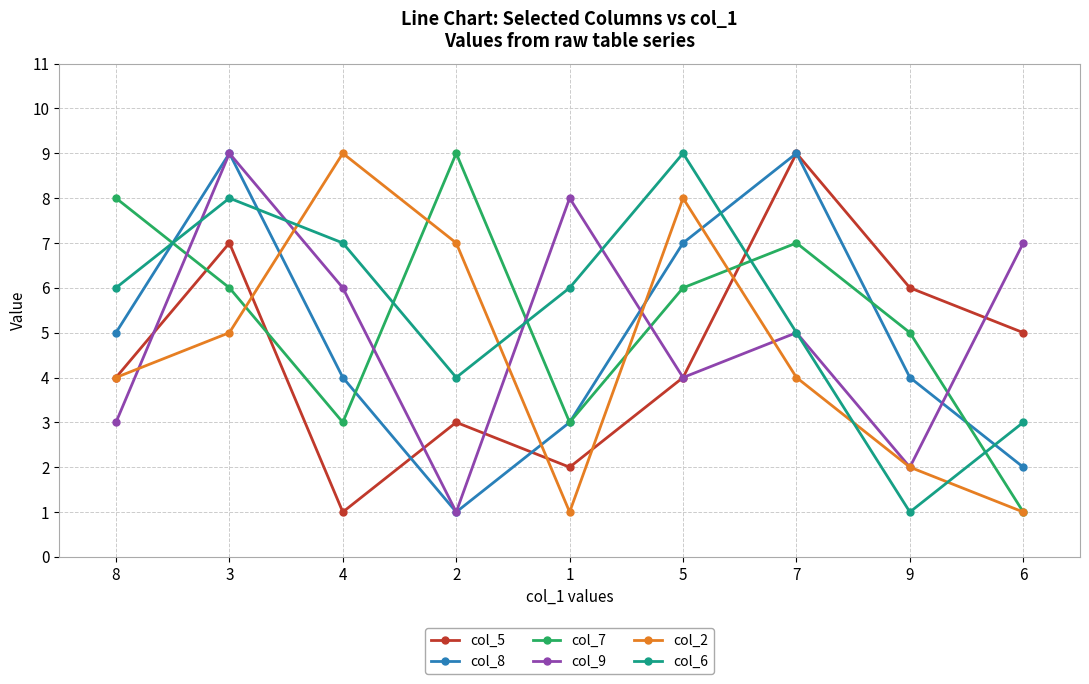

What is the smallest value displayed?

1